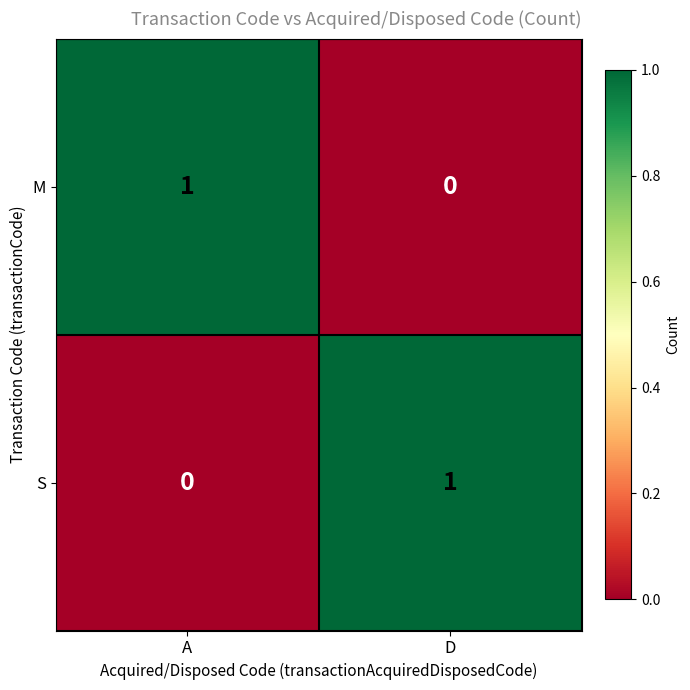

At which label does M reach its minimum?

D